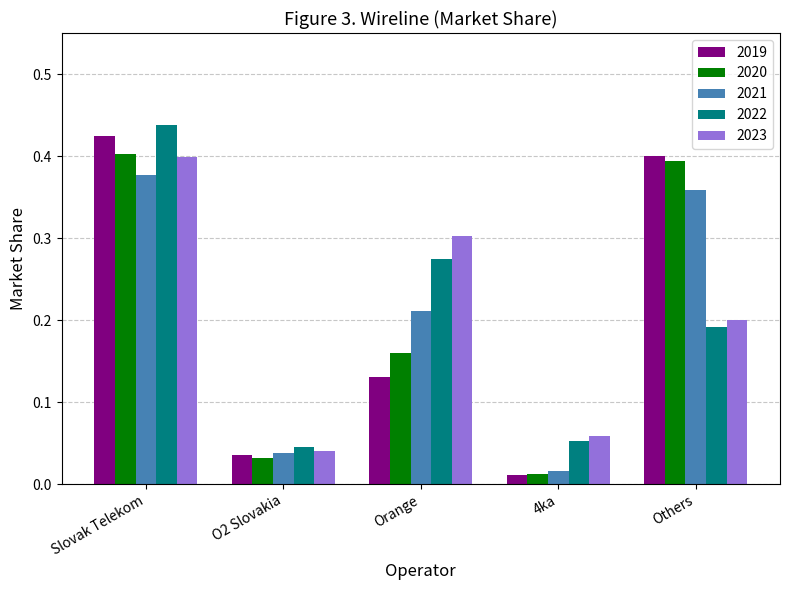

What is the sum of all 2020 values?

1.0